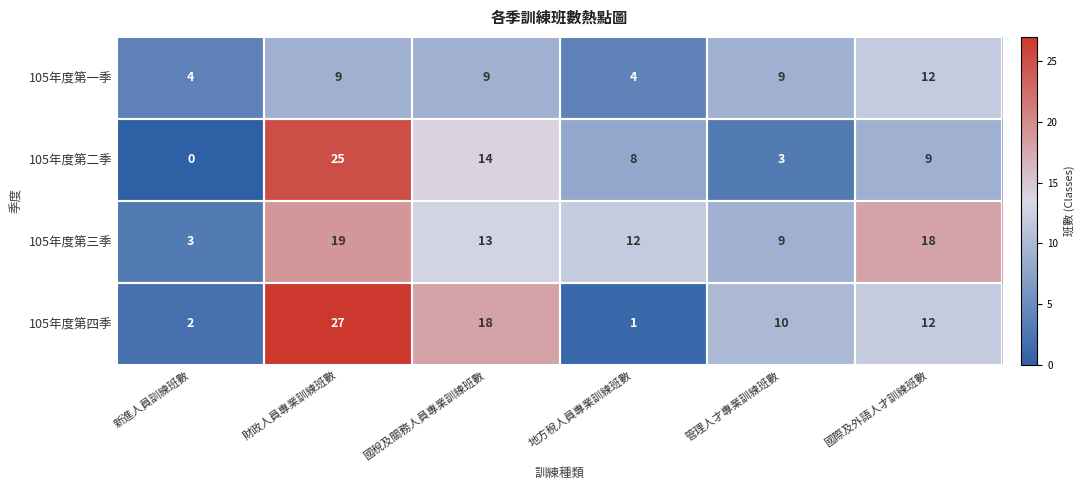

What is the approximate value of 105年度第三季 at 管理人才專業訓練班數?

9